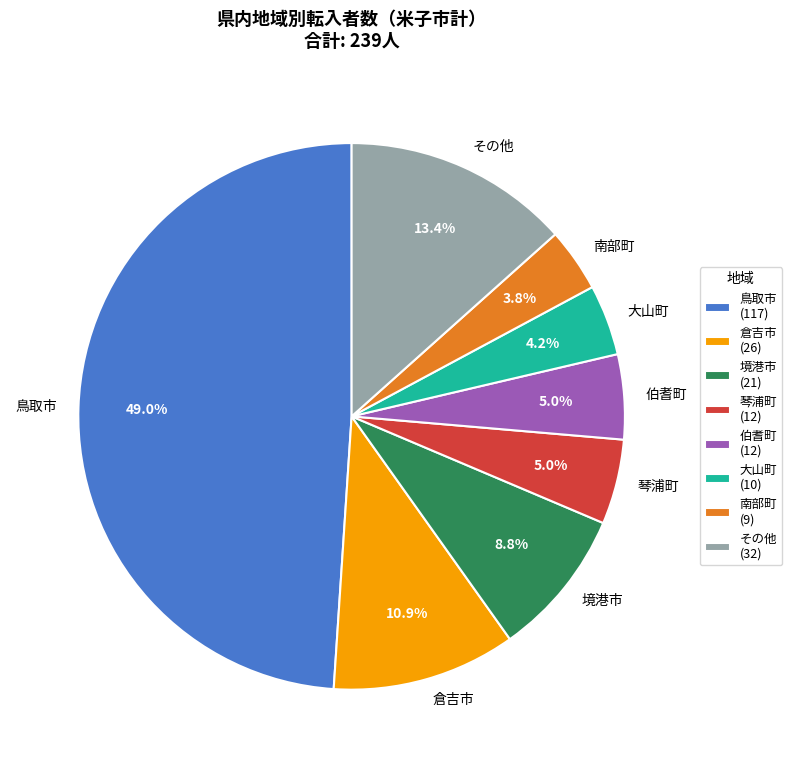

Does any single category account for the majority?

No